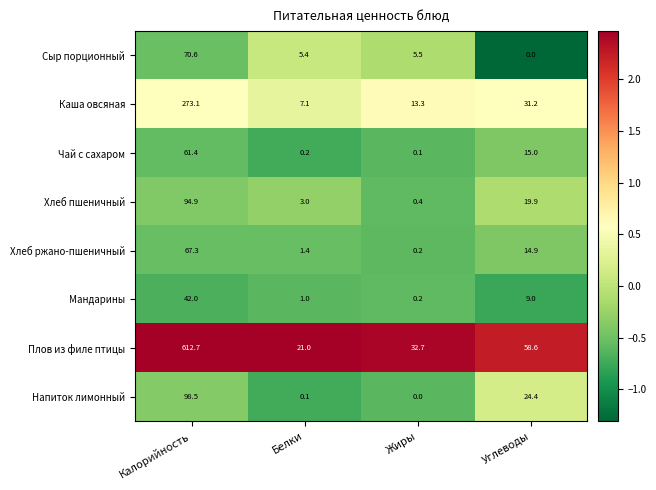

What is the sum of all Напиток лимонный values?

123.0